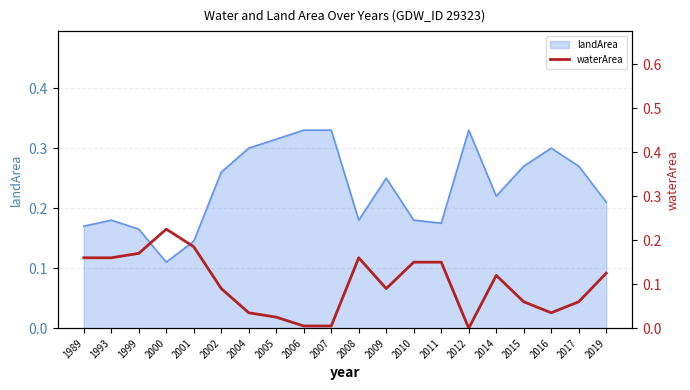

True or false: the data shows 0.1 at 2009.

True